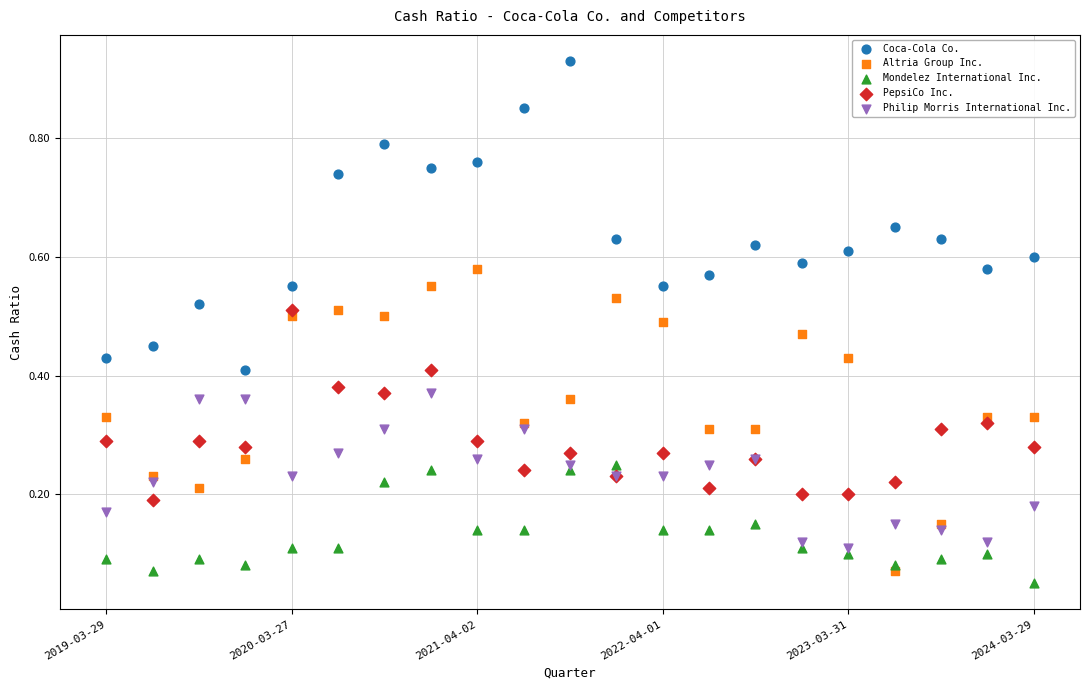

What is the X range (max minus min) for the scatter plot?

20.0